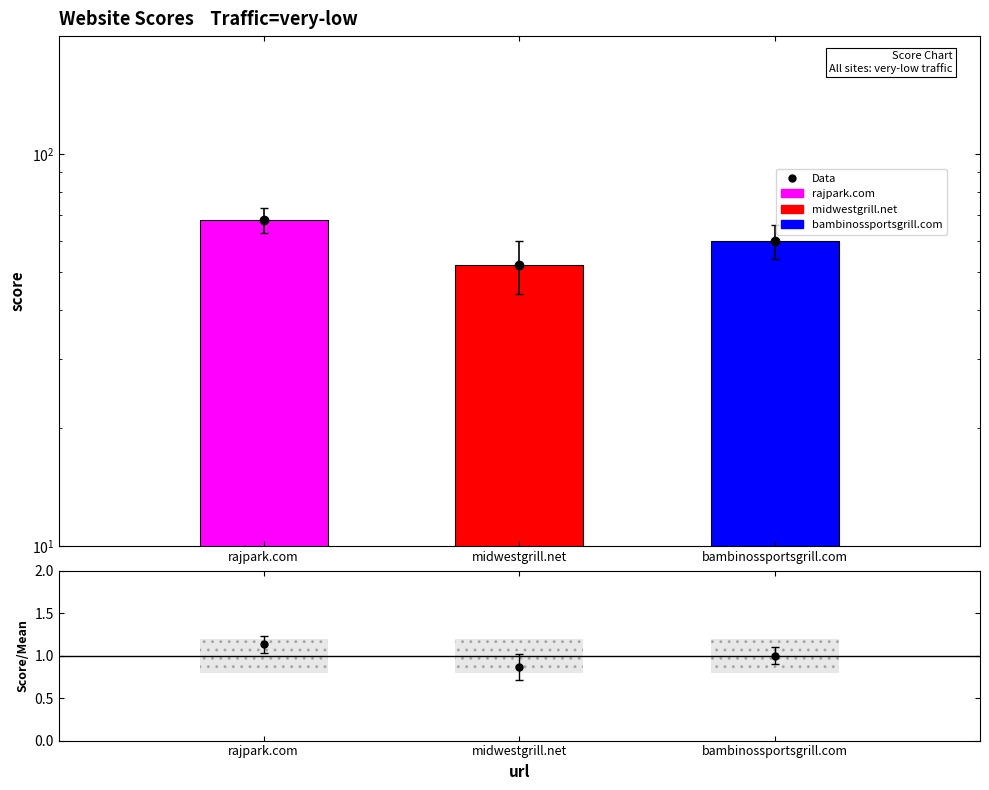

Reading left to right, extract all data points from this chart.

68	52	60